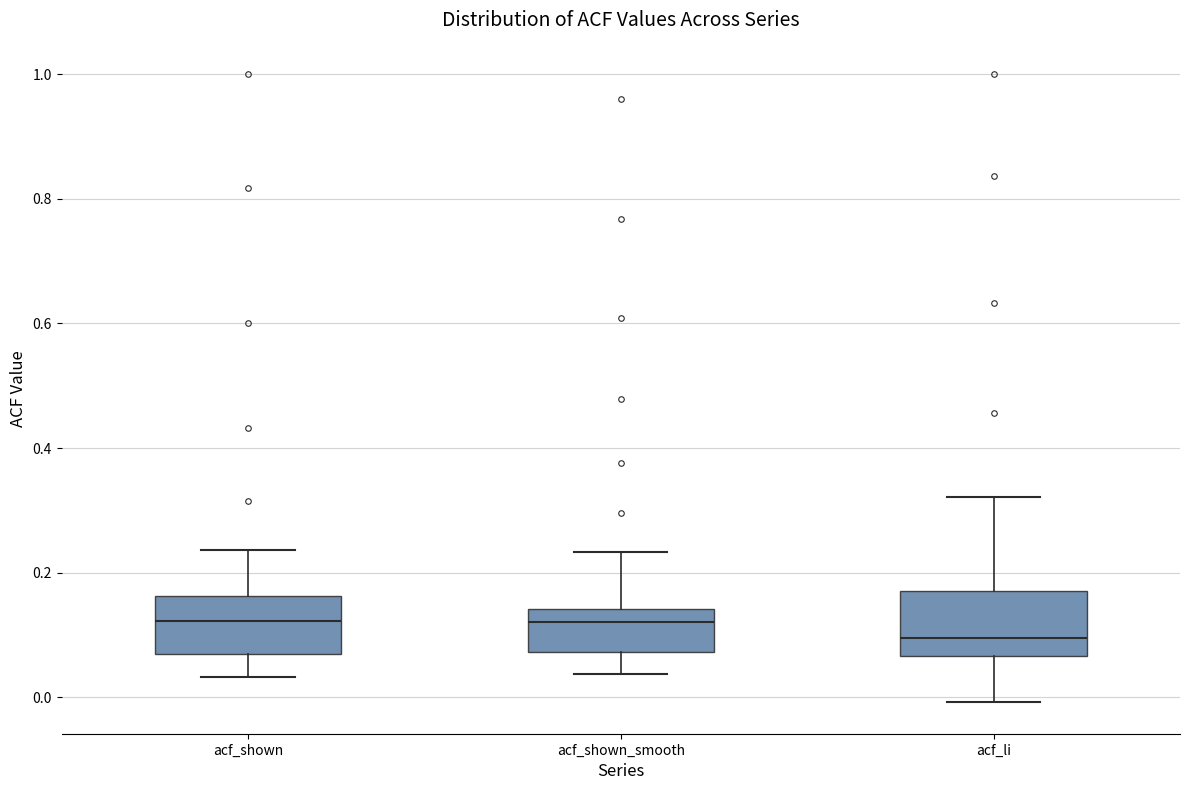

Where does the median line of the box for acf_li sit on the y-axis? The values are not printed on the chart, so give them approximately, as read against the axis.

0.10